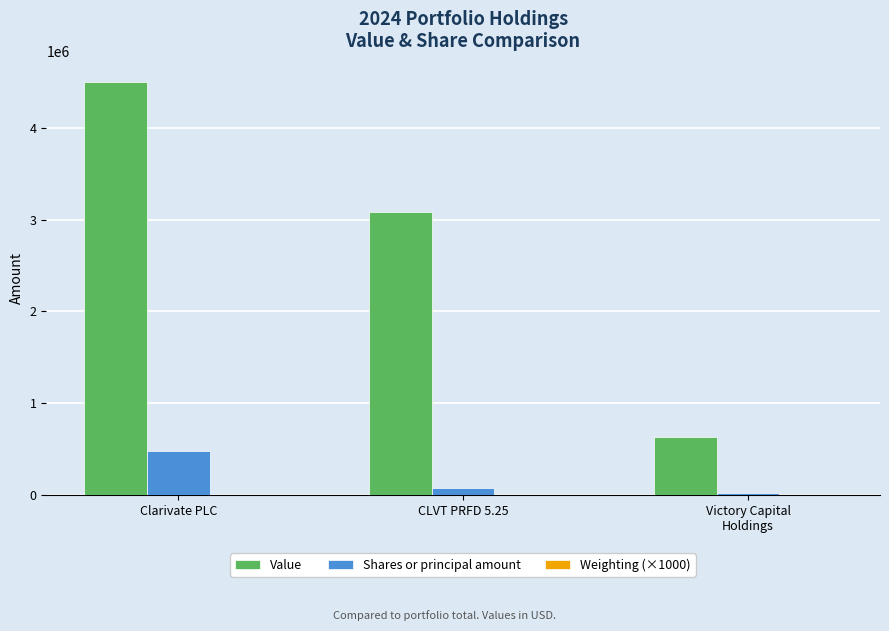

Which series has the largest total across all categories?

Value